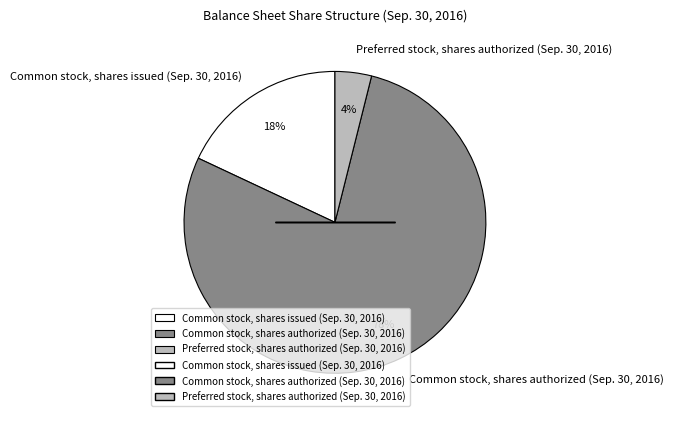

What percentage is the Preferred stock, shares authorized (Sep. 30, 2016) slice, to the nearest percent?

4%